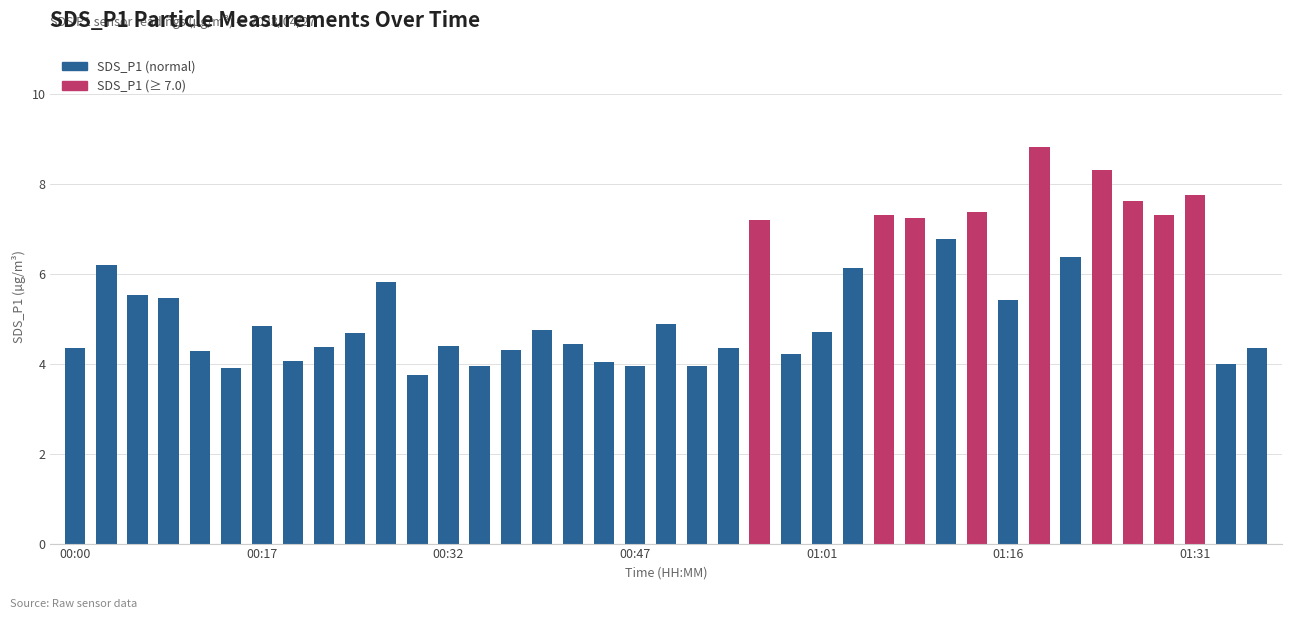

What is the difference between the second highest and minimum values?

4.6